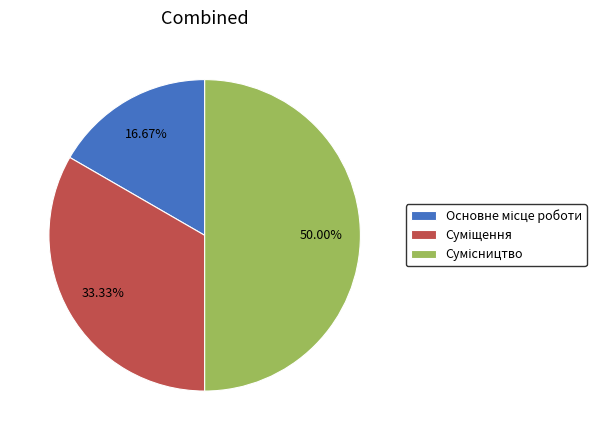

What percentage is the Сумісництво slice, to the nearest percent?

50%